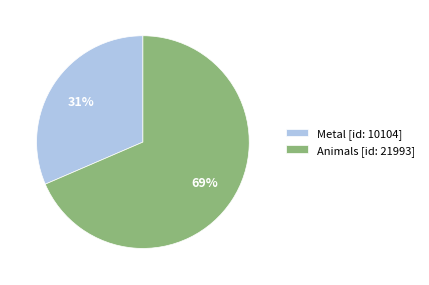

Do Metal [id: 10104] and Animals [id: 21993] together represent more than half of the pie?

Yes